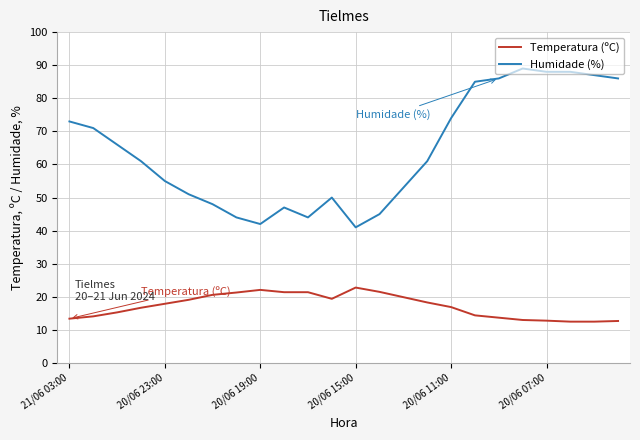

Which series has the largest total across all categories?

Humidade (%)